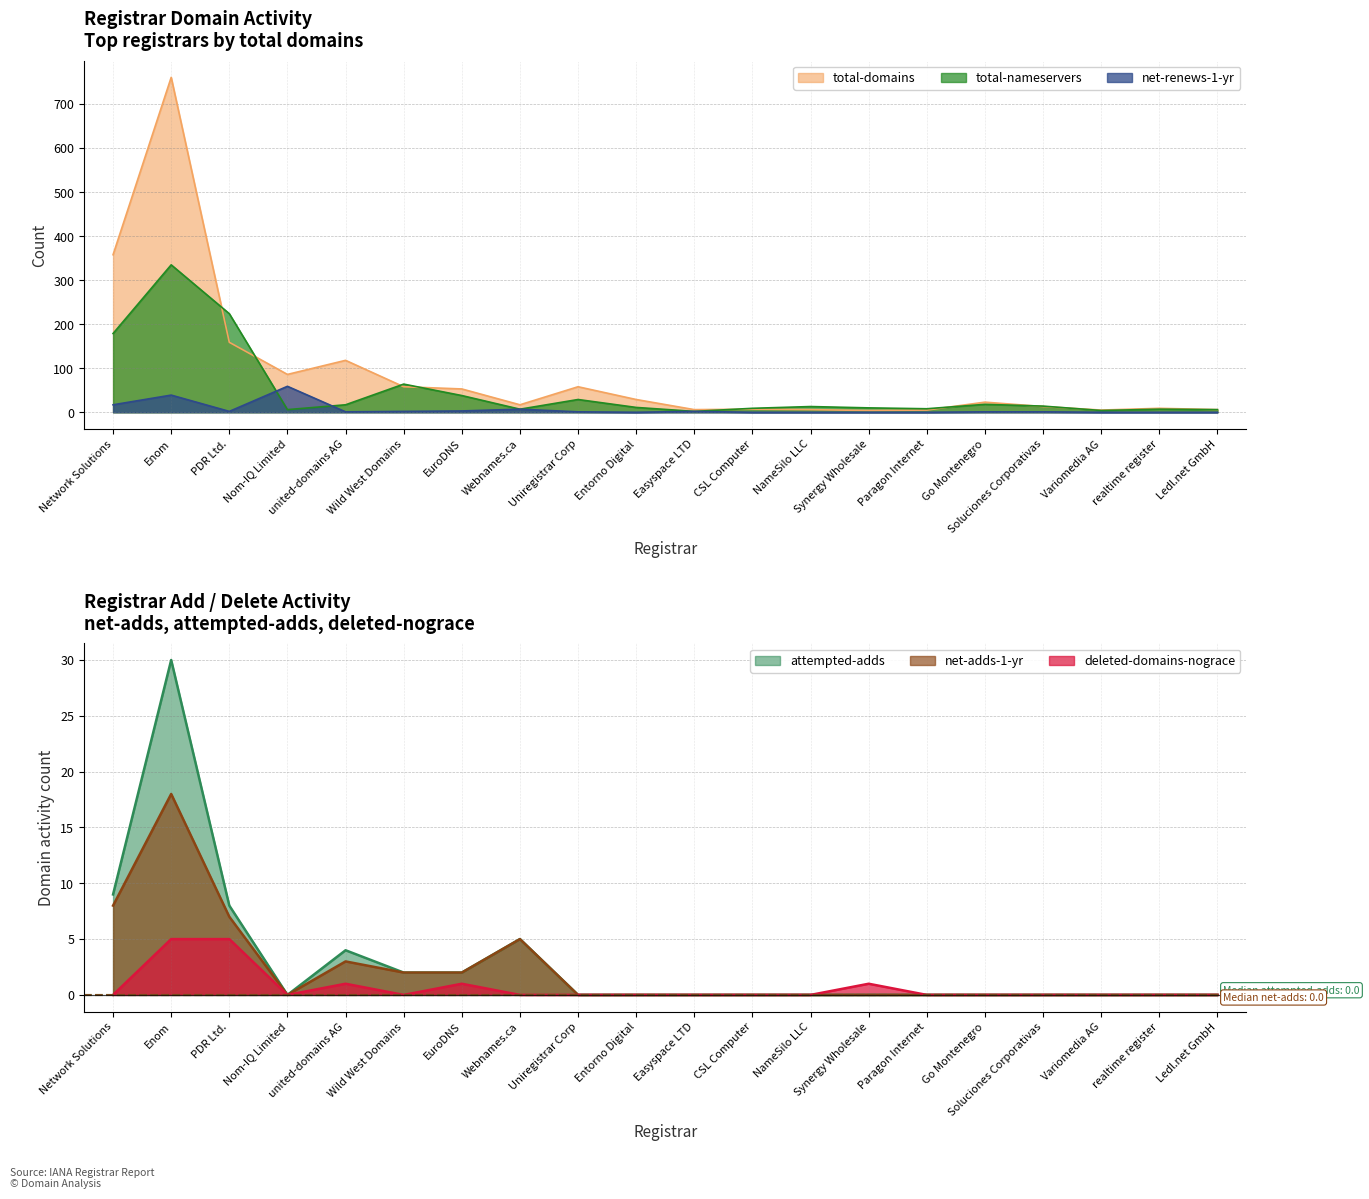

What position from the right is Enom?

19